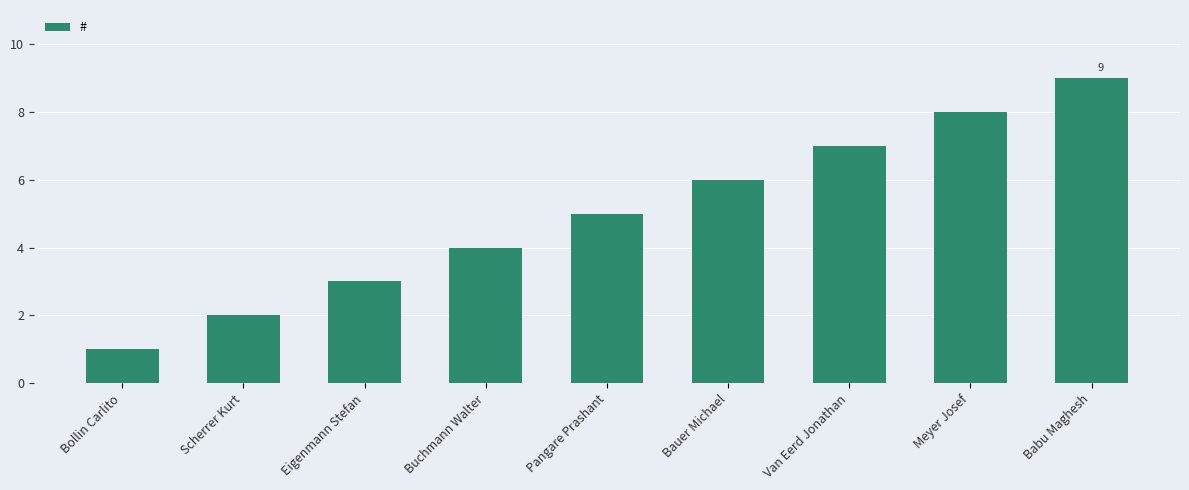

The value at Bauer Michael is 10. True or false?

False